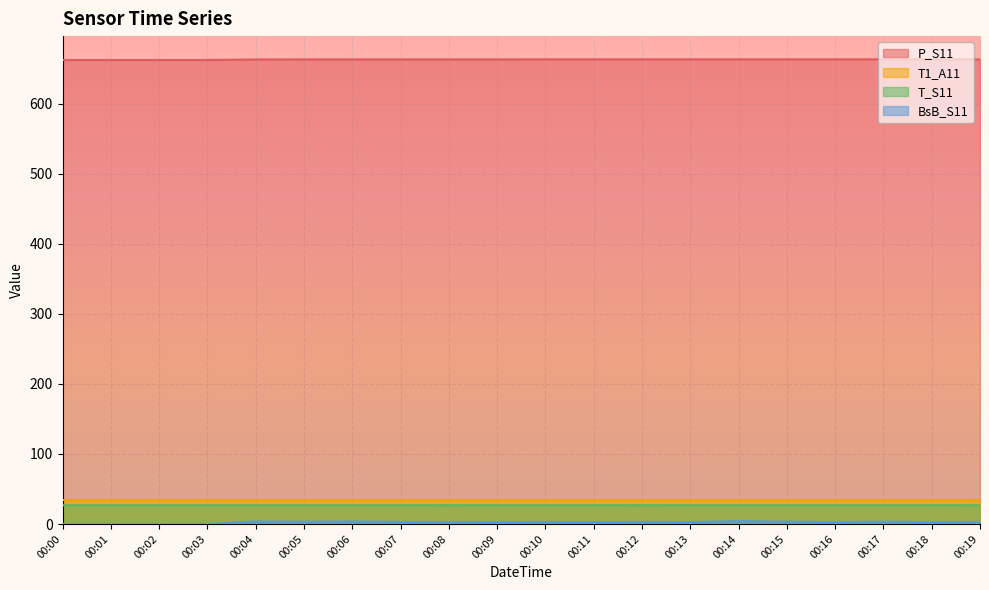

Which series has the largest range (max minus min)?

BsB_S11